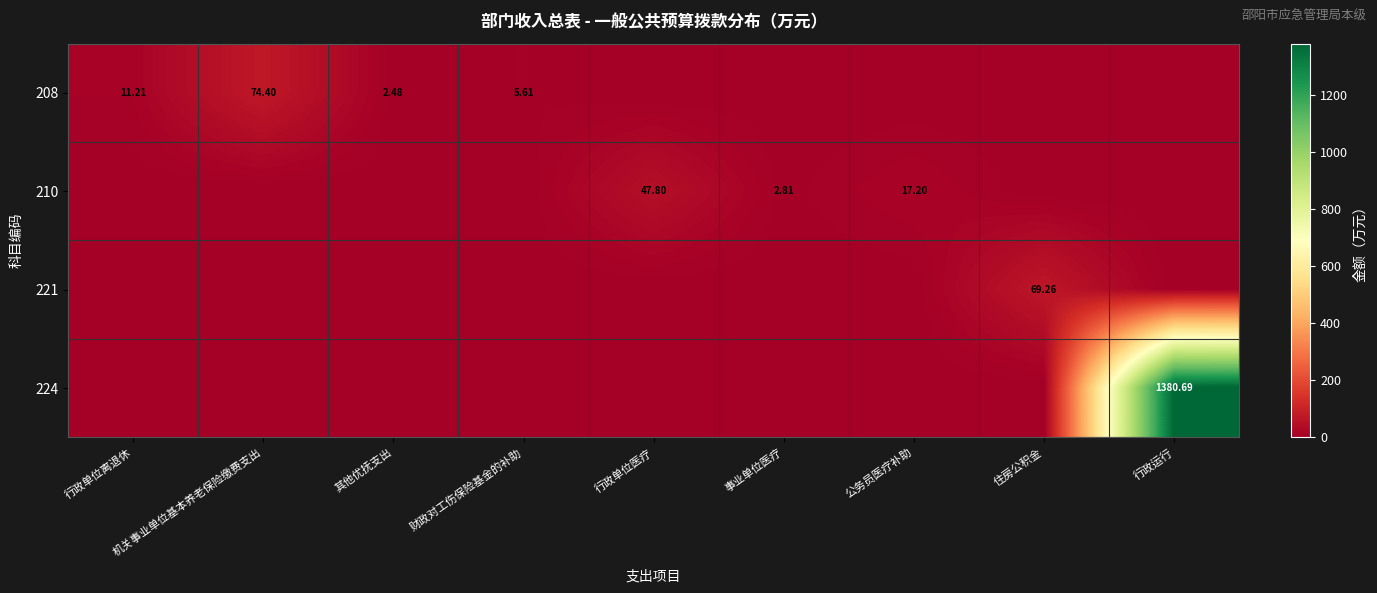

The 224 series shows 553.2 at 公务员医疗补助. True or false?

False